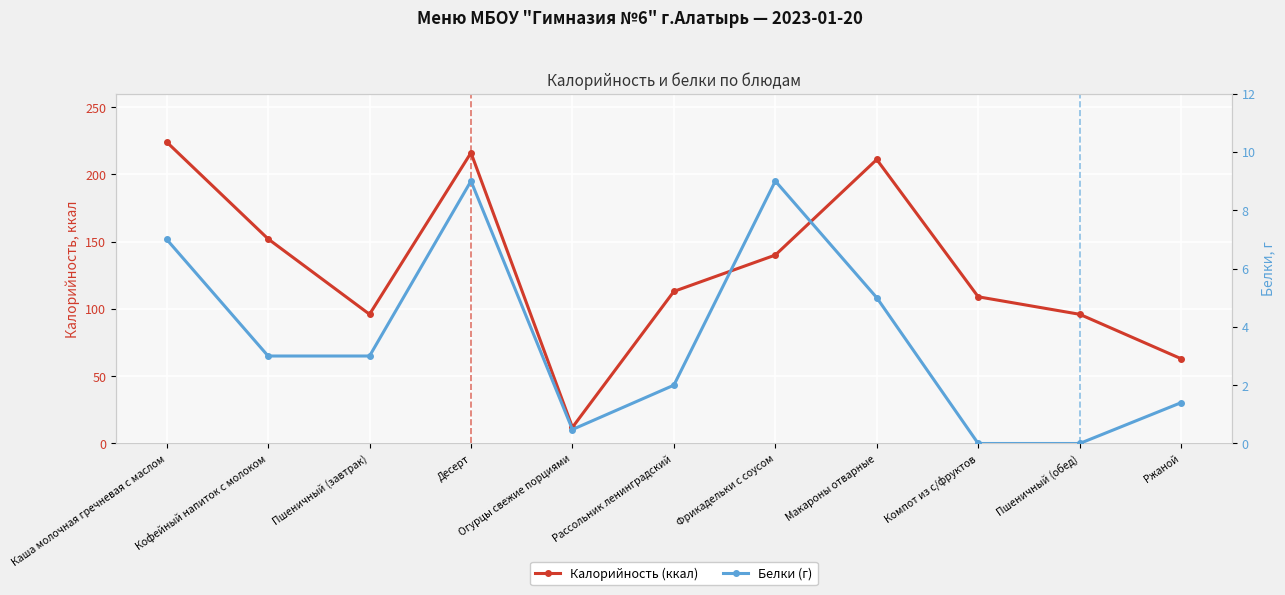

The value of Калорийность (ккал) at Рассольник ленинградский is 113.0. True or false?

True